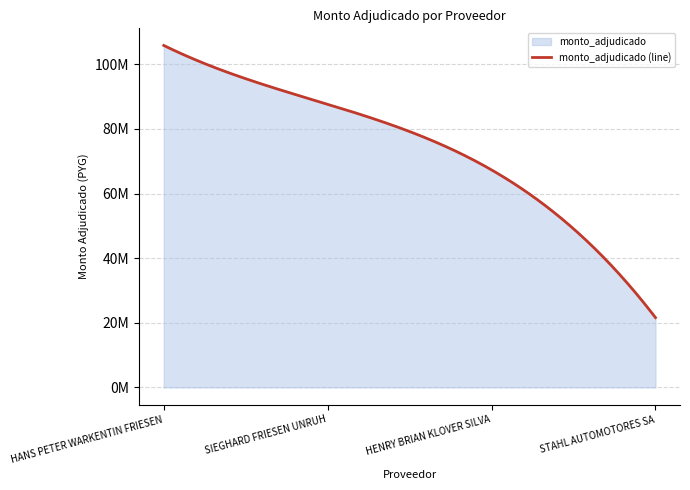

What is the value of the 3rd point from the left?

67296000